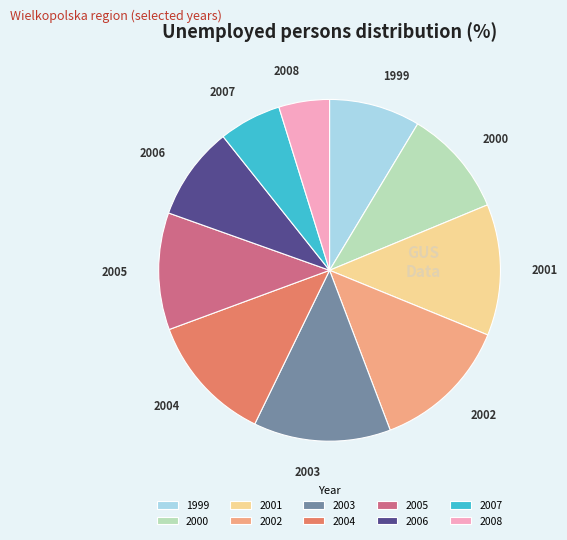

Count the number of slices in the pie.

10